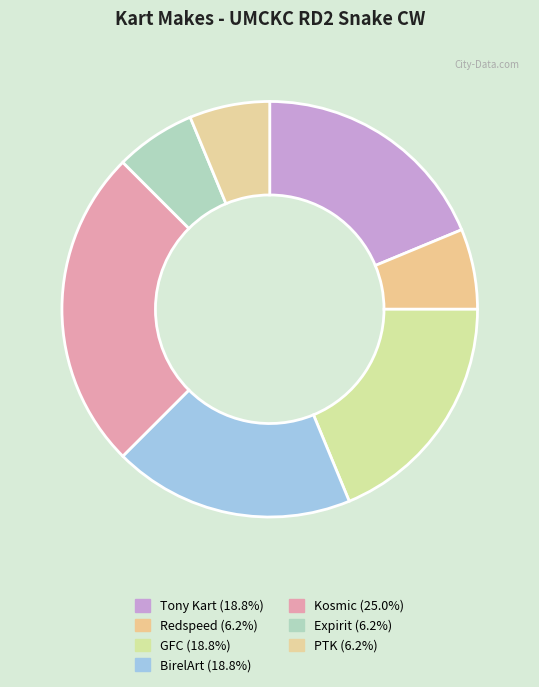

Approximately how many times larger is the value at BirelArt compared to Expirit?

3.0